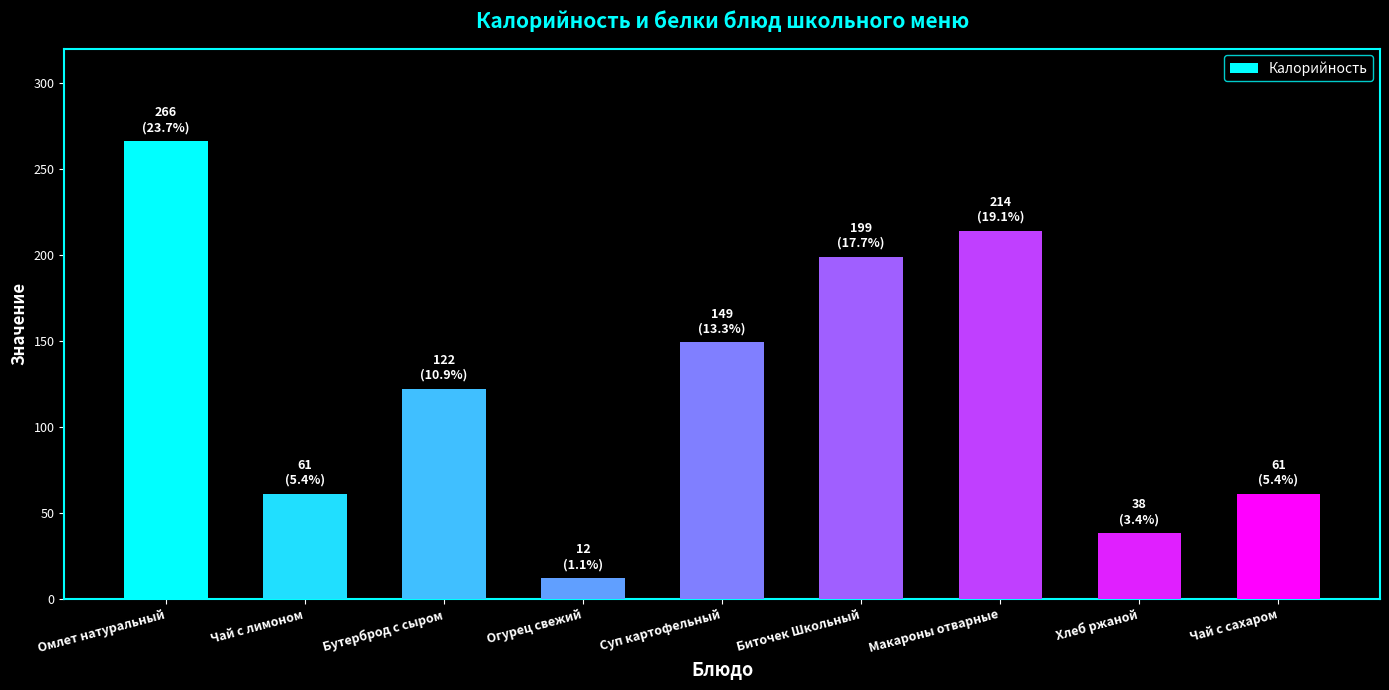

Reading left to right, extract all data points from this chart.

266	61	122	12	149	199	214	38	61